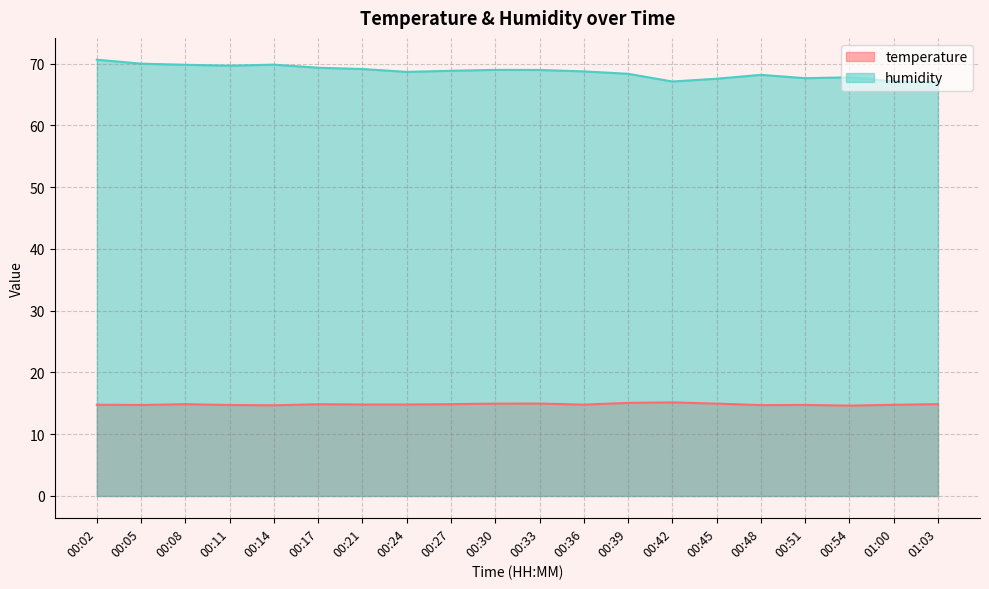

What value does the temperature series have at 00:30?

14.9